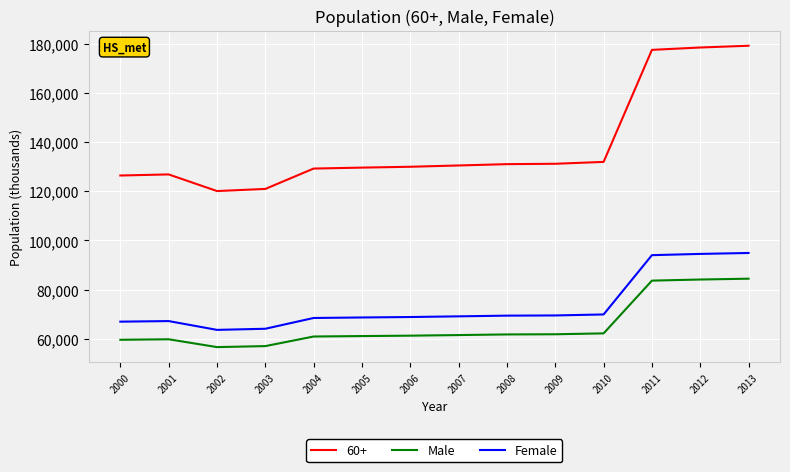

How many lines are shown in the chart?

3